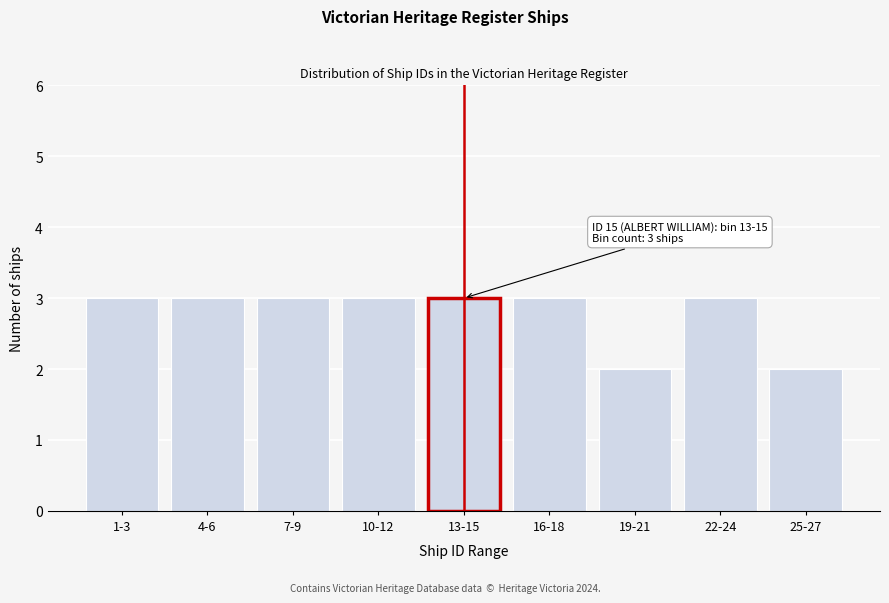

Reading right to left, what are all the values shown in this chart?

2	3	2	3	3	3	3	3	3